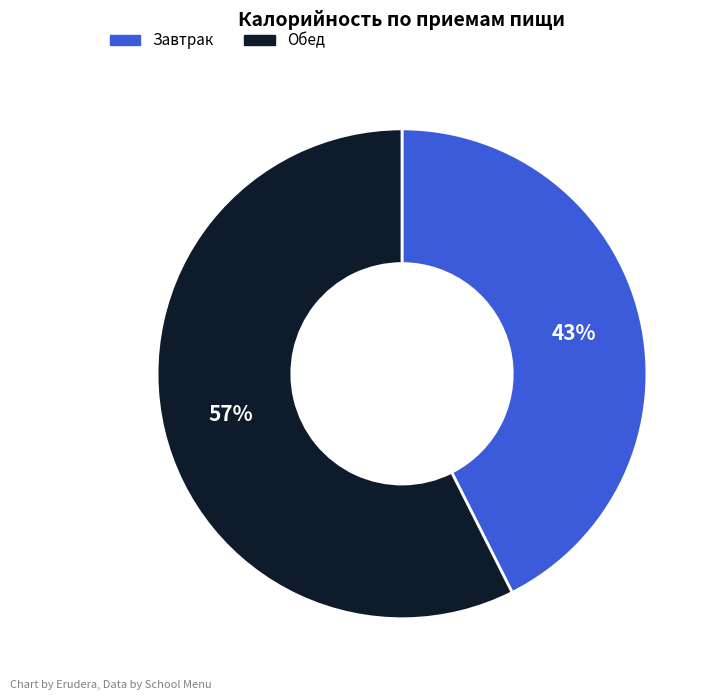

What is the smallest slice in the pie chart?

Завтрак